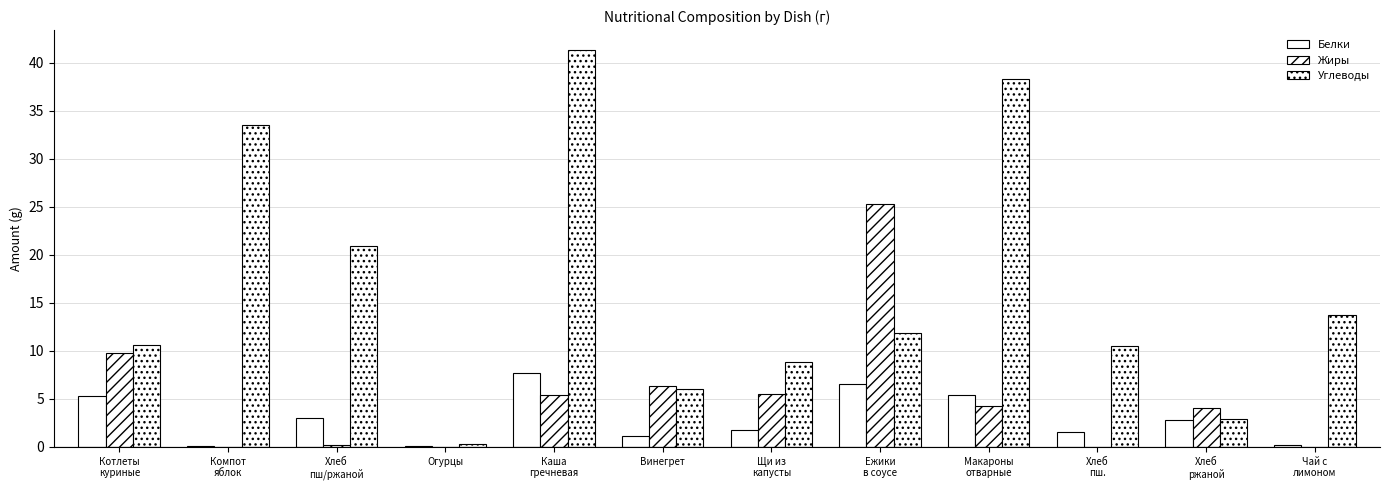

Count the number of data series in this chart.

3